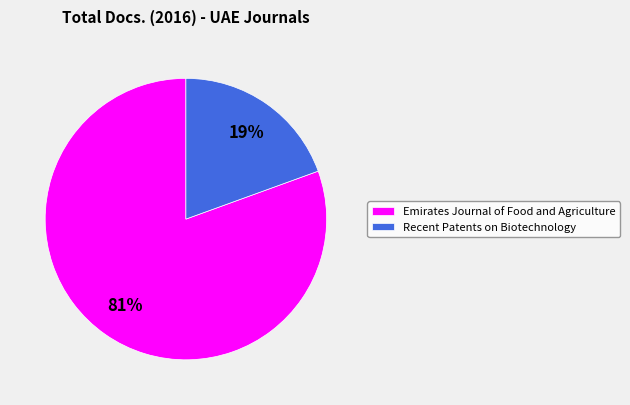

To the nearest percent, what is the average slice percentage?

50%